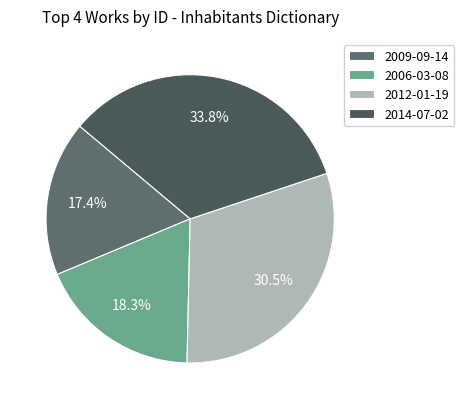

Does 2012-01-19 represent more than half of the total?

No